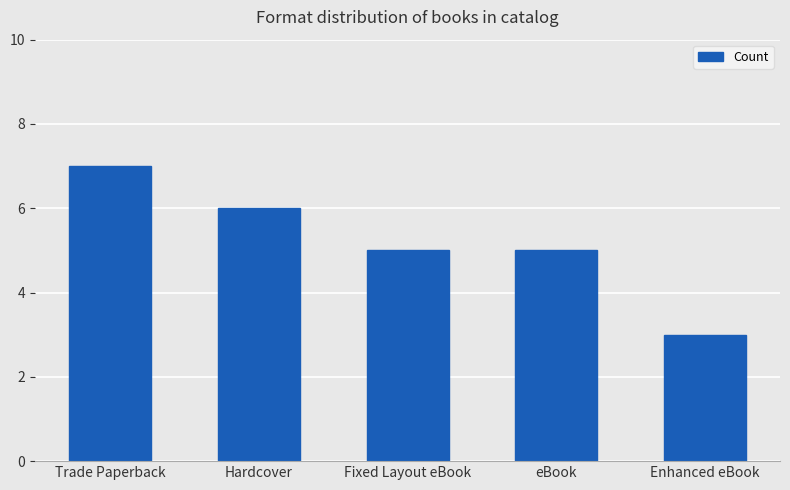

What is the sum of the values at eBook and Trade Paperback?

12